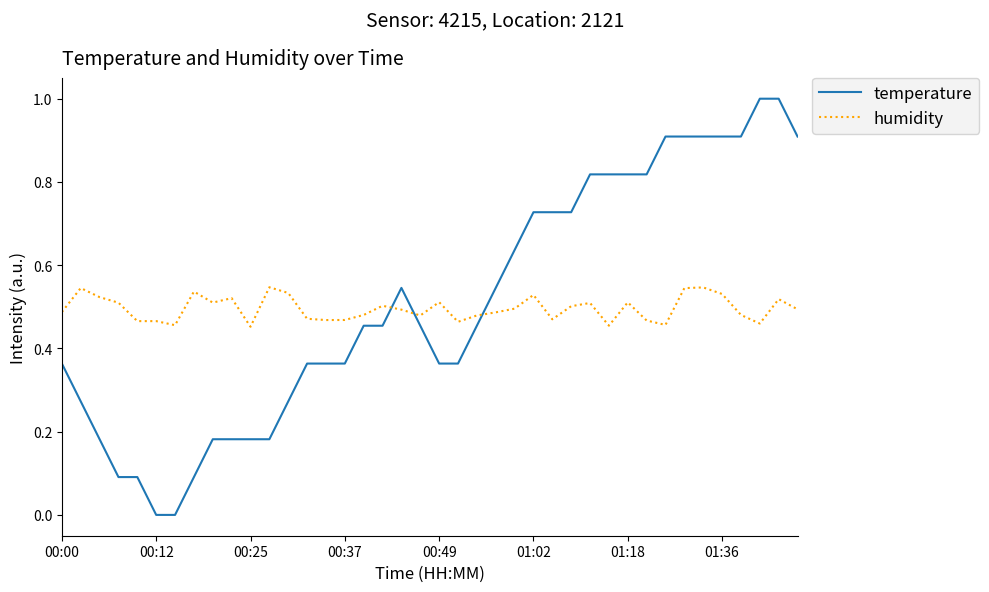

How many lines are shown in the chart?

2